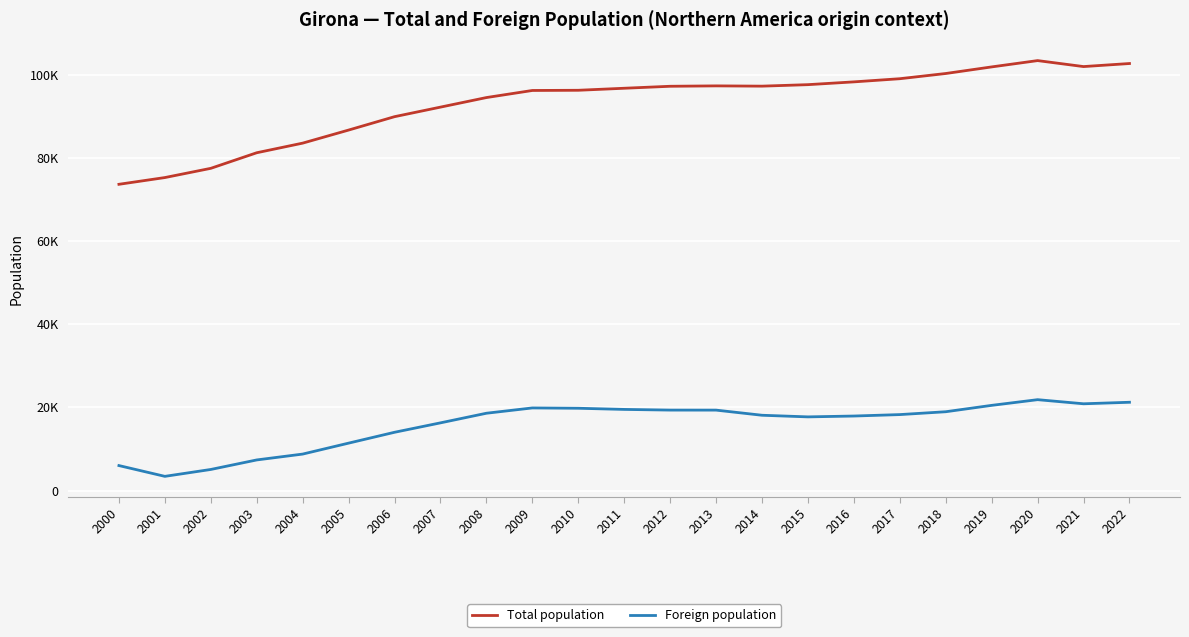

What is the total value across all series at 2000?

79671